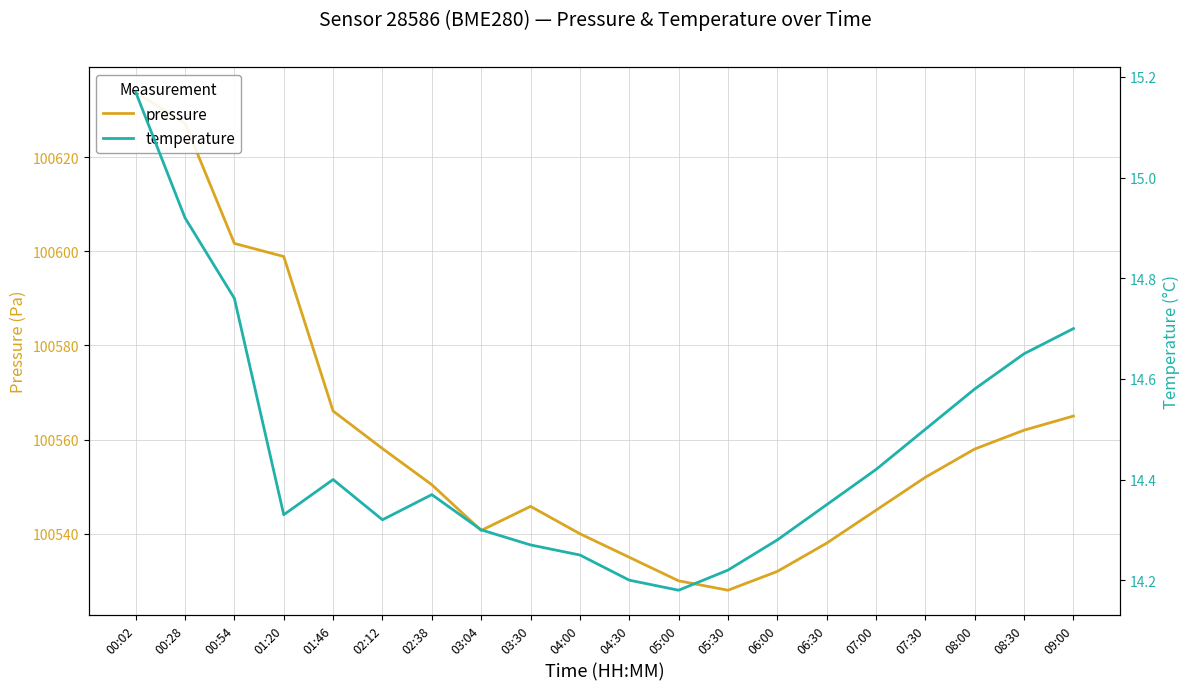

Is it true that temperature equals 14.9 at 00:28?

True